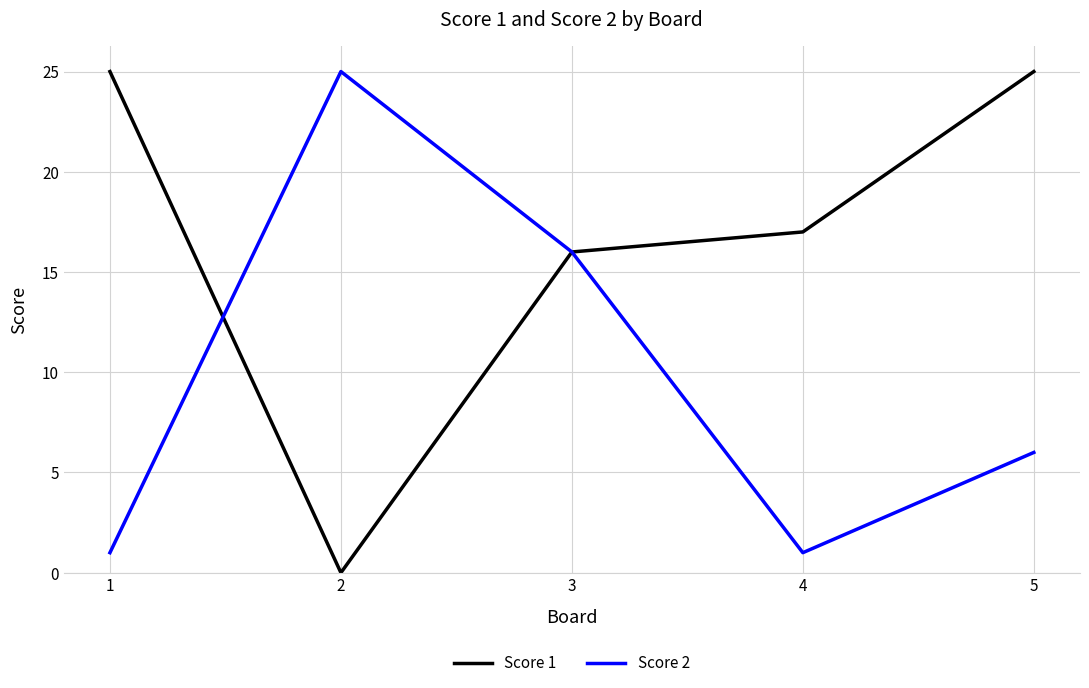

Rank the series by their average value, from highest to lowest.

Score 1, Score 2